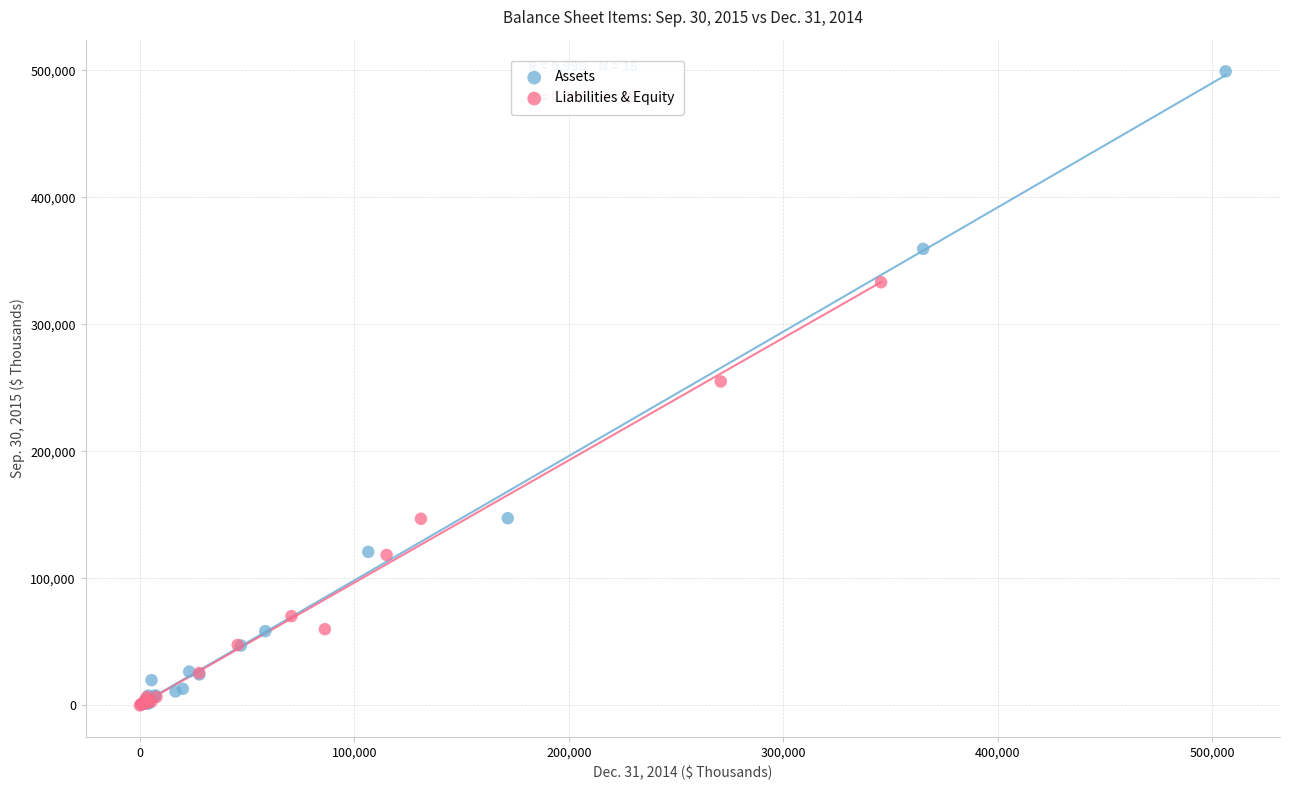

Which series has the largest Y range (max minus min)?

Assets